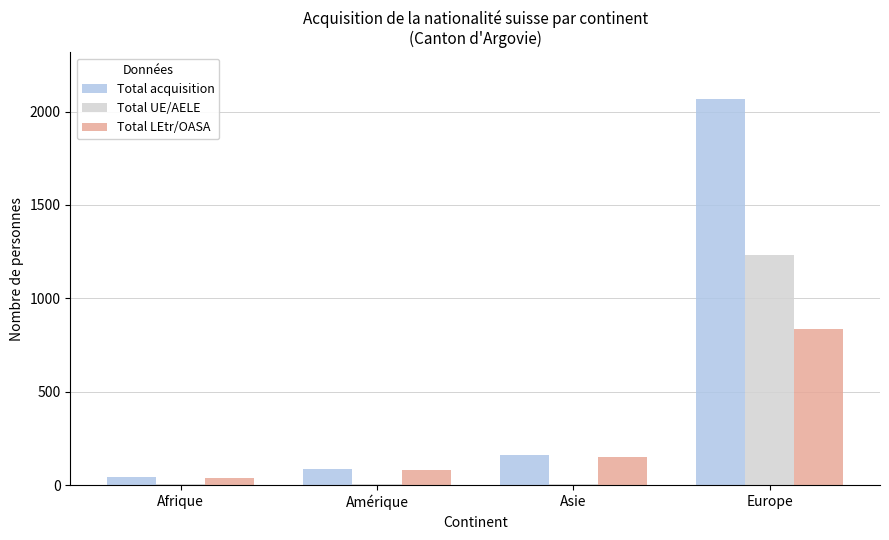

At which label is Total LEtr/OASA closest to 439?

Asie